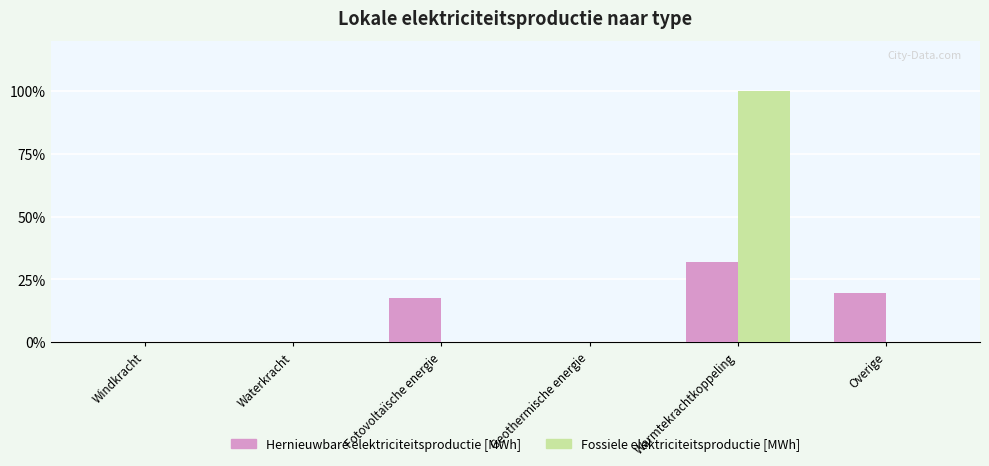

What value does the Fossiele elektriciteitsproductie [MWh] series have at Warmtekrachtkoppeling?

100.0